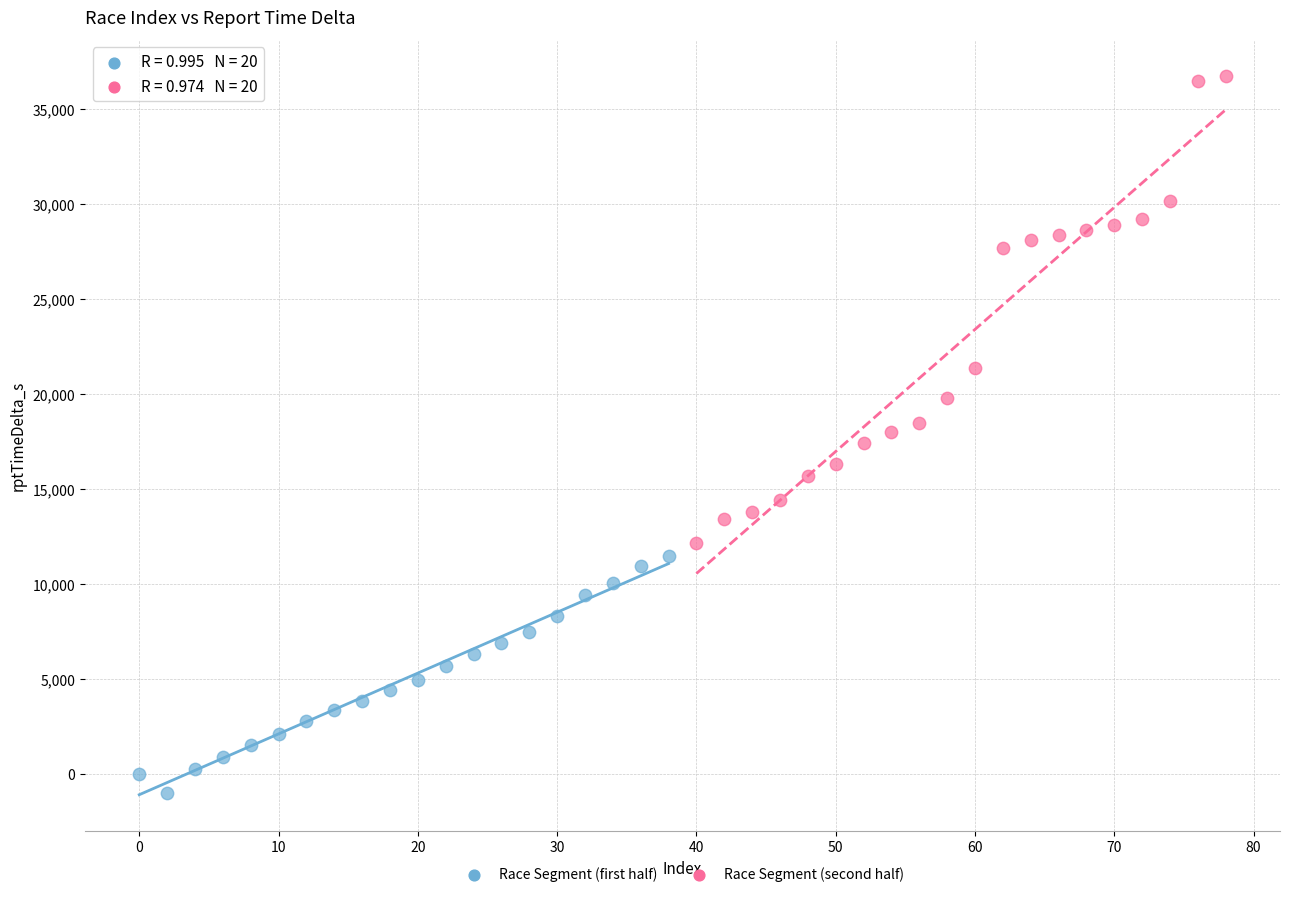

What are all the series names shown in the legend?

Race Segment (first half), Race Segment (second half)